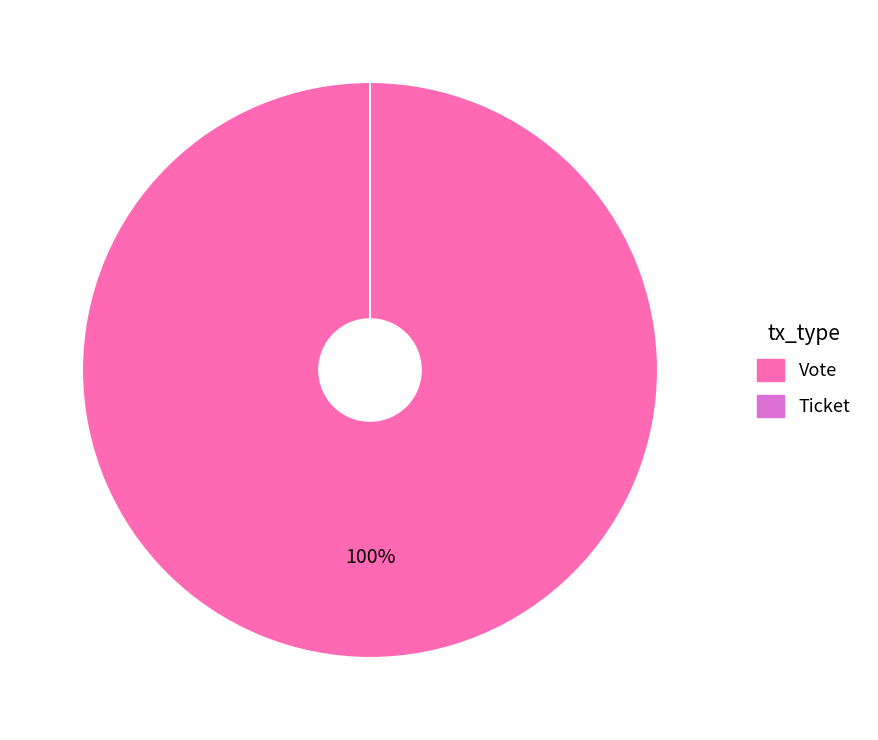

Which slice is the largest?

Vote